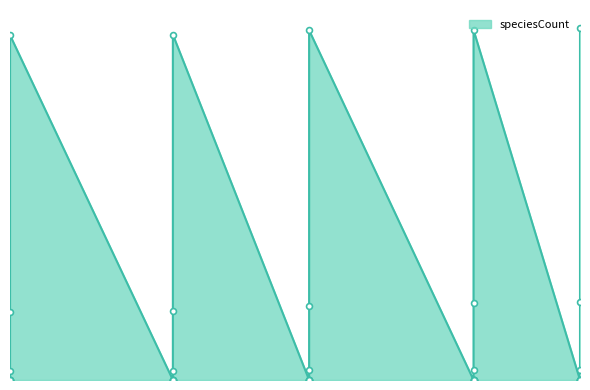

Approximately how many times larger is the value at 23 compared to 22?

0.1